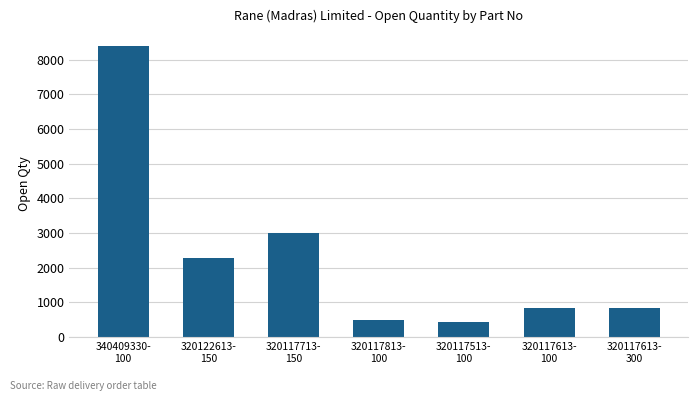

What is the smallest value displayed?

418